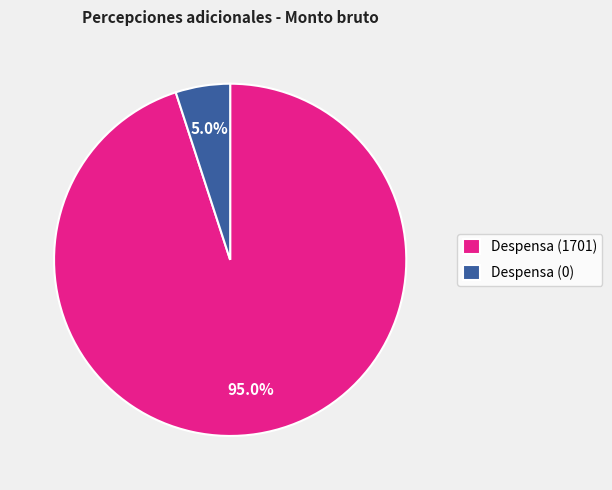

What is the largest slice in the pie chart?

Despensa (1701)